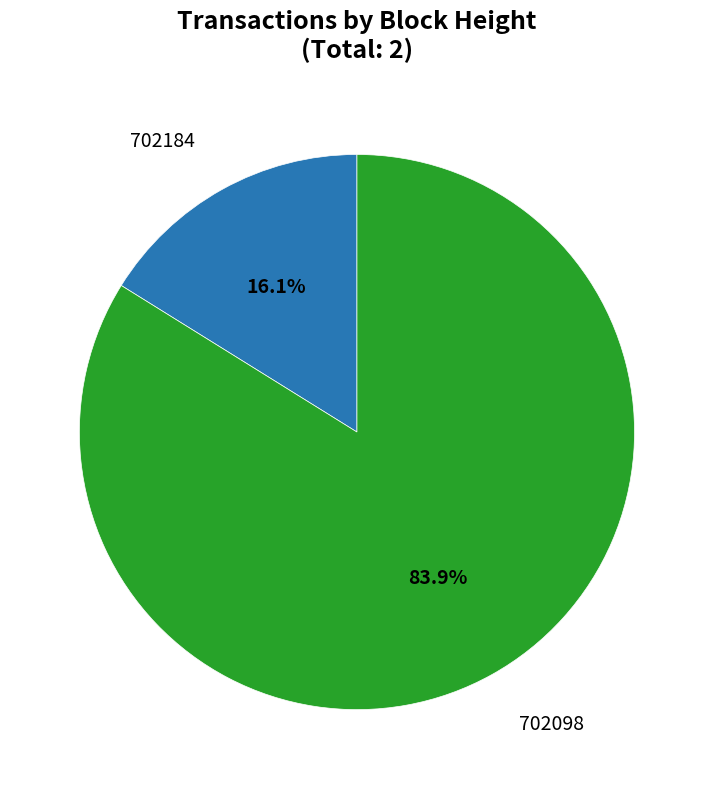

Does any single category account for the majority?

Yes